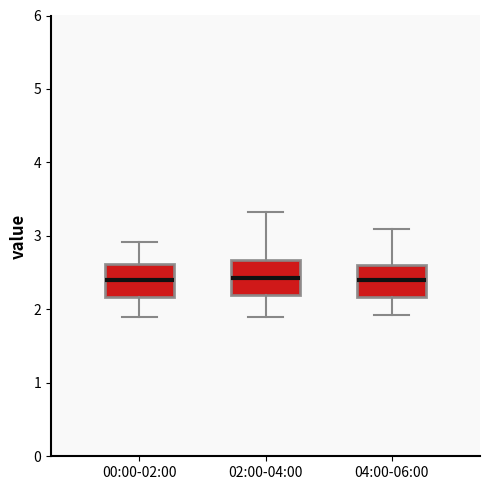

Where does the lower whisker of the box for 00:00-02:00 end on the y-axis? The values are not printed on the chart, so give them approximately, as read against the axis.

1.9